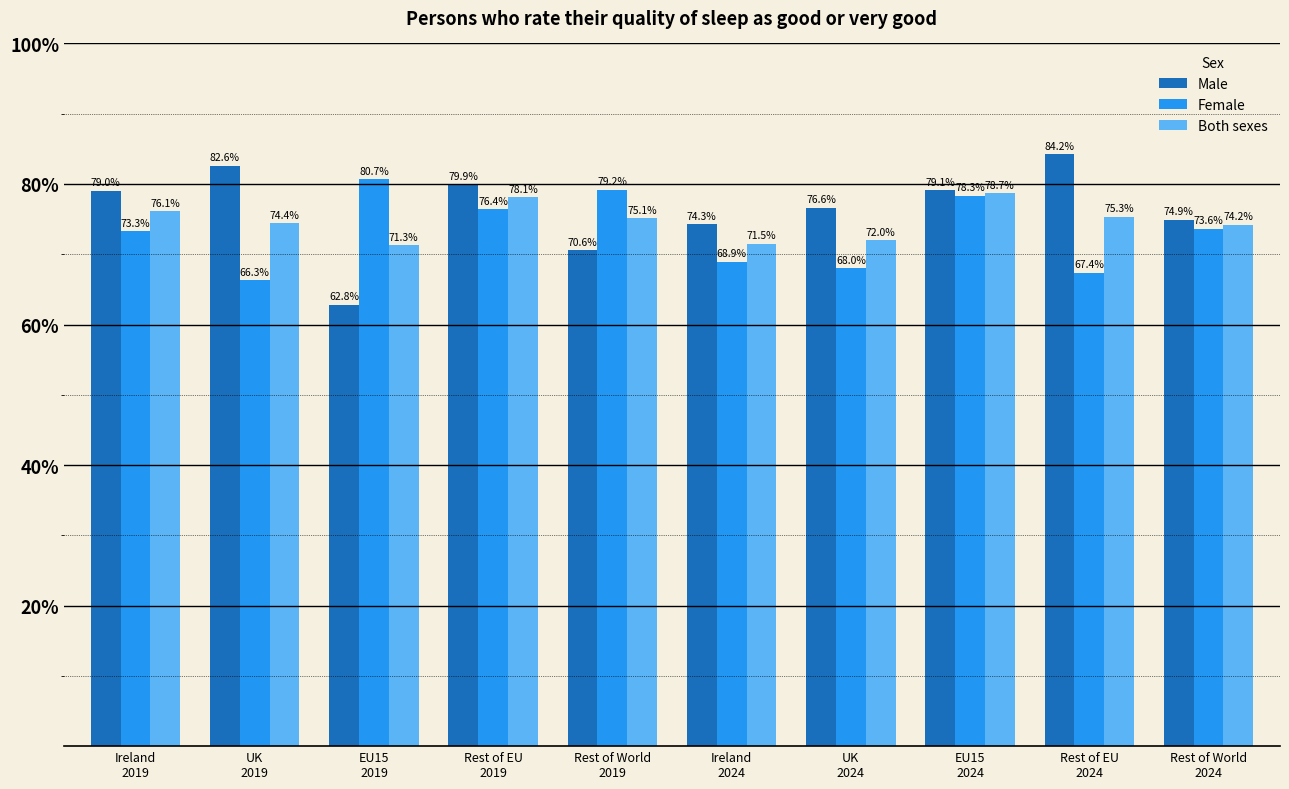

True or false: Both sexes has a value of 71.5 at Ireland
2024.

True